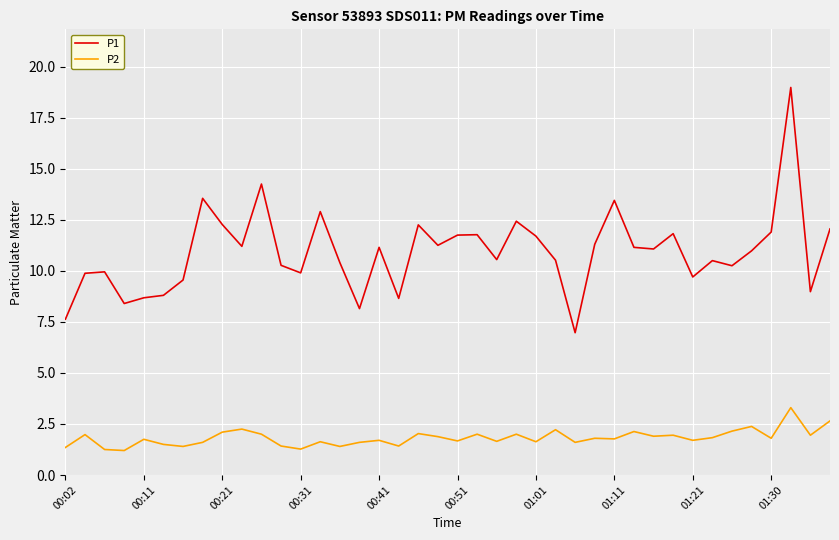

True or false: P1 and P2 cross at least once.

False